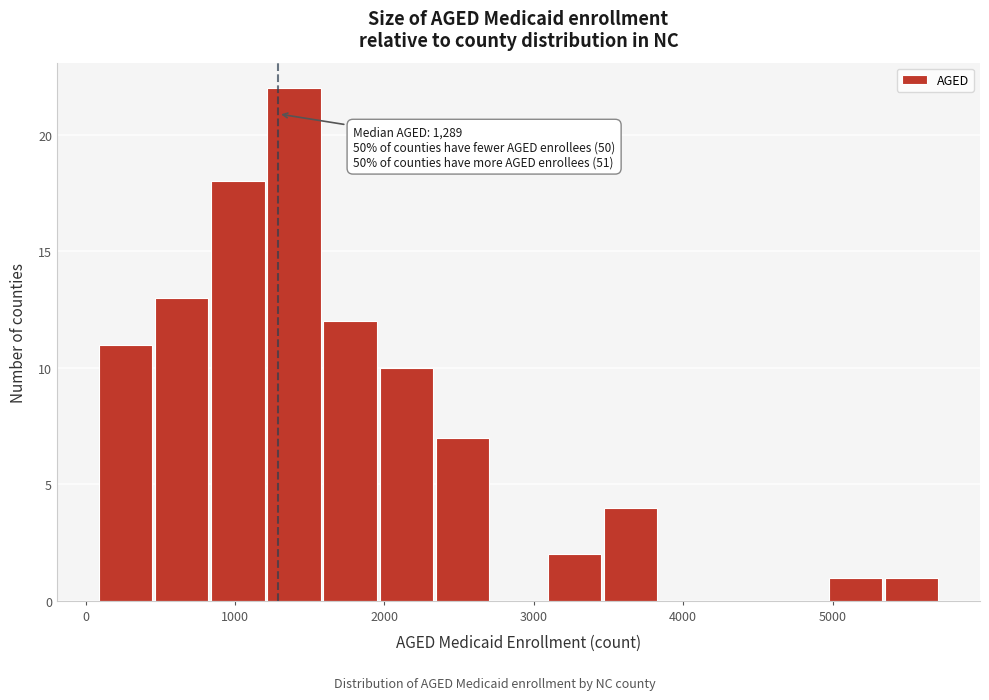

Around what value on the x-axis is the tallest bar? Give the approximate position of its centre, as read against the axis.

1400